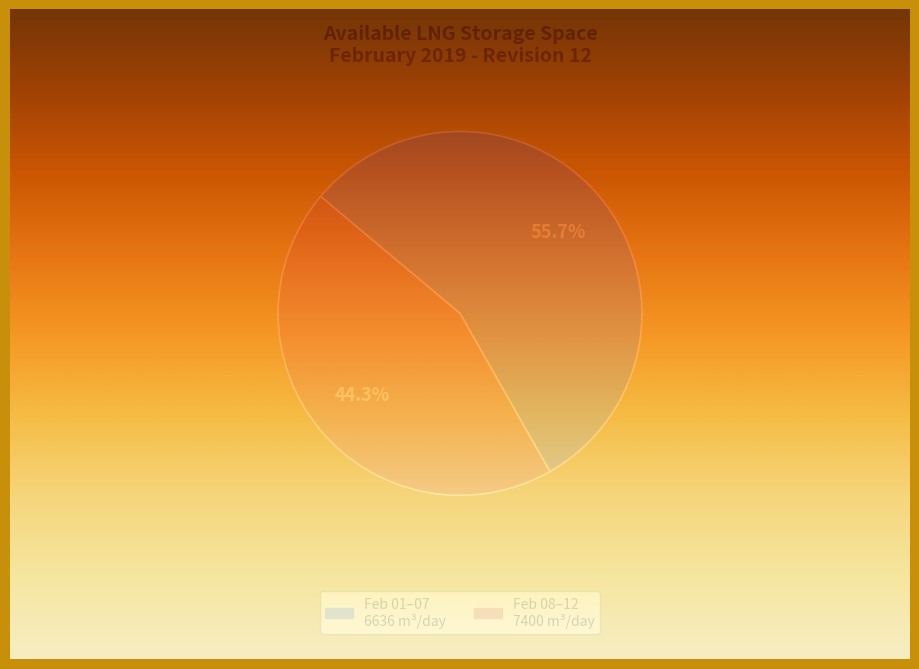

What is the smallest slice in the pie chart?

2019-02-01